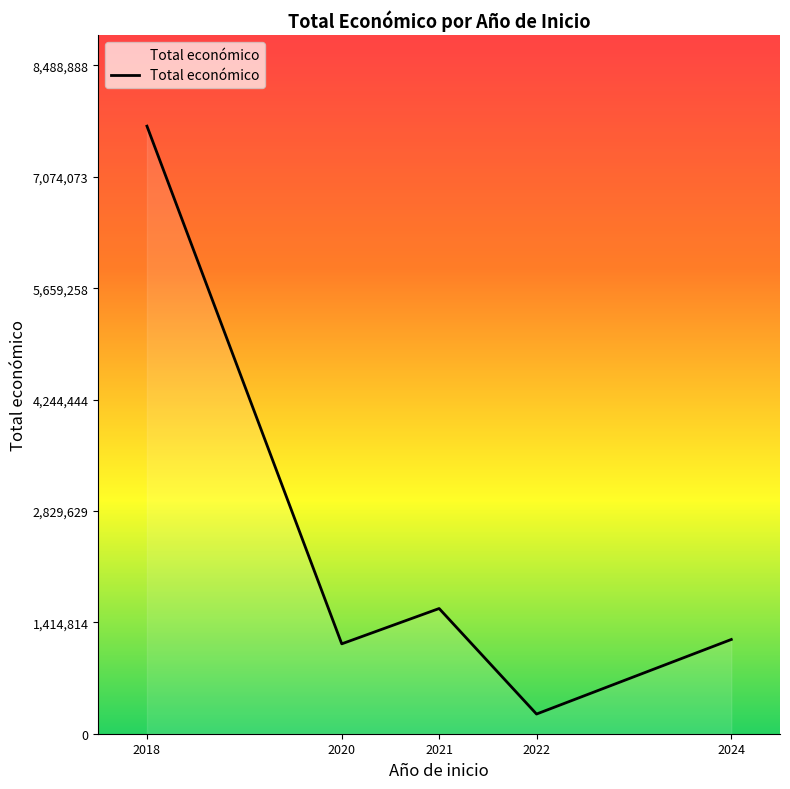

True or false: the data shows 249910 at 2022.

True